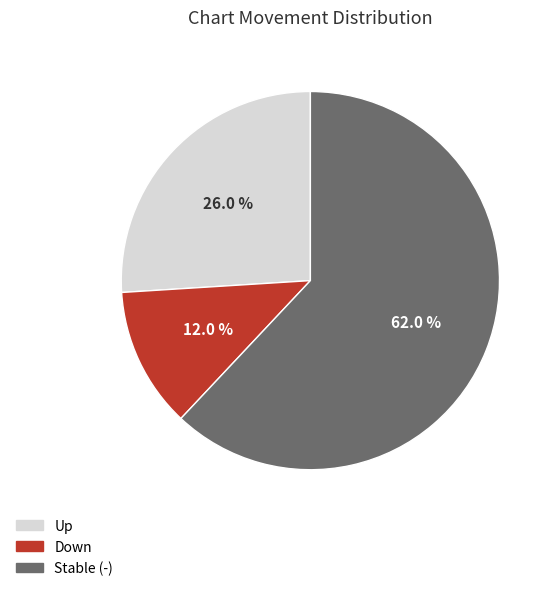

What is the largest slice in the pie chart?

Stable (-)